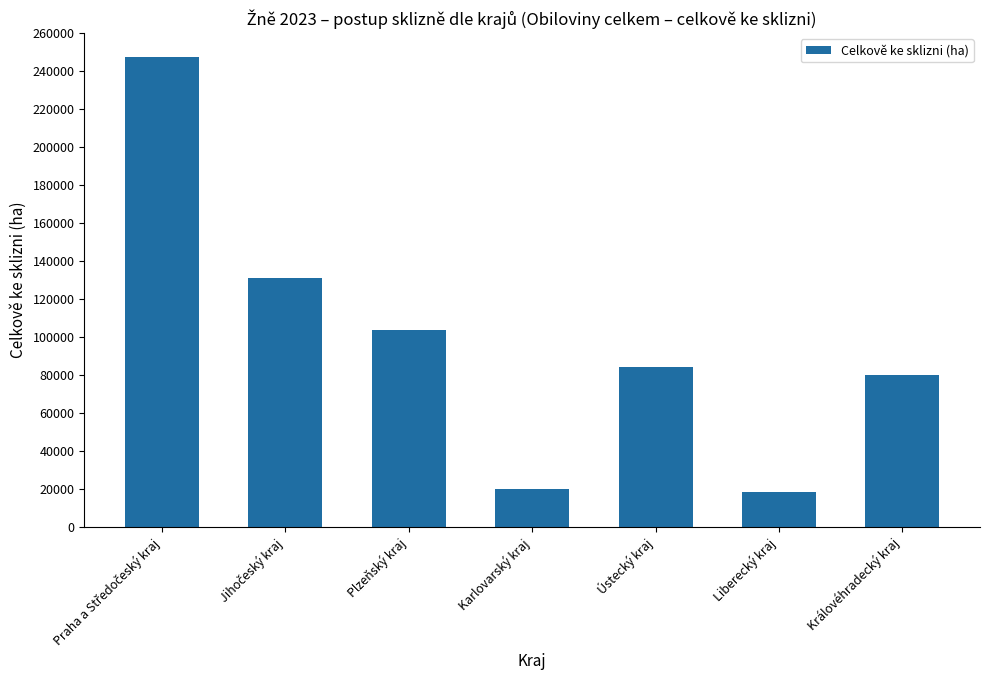

The value at Královéhradecký kraj is 115834. True or false?

False